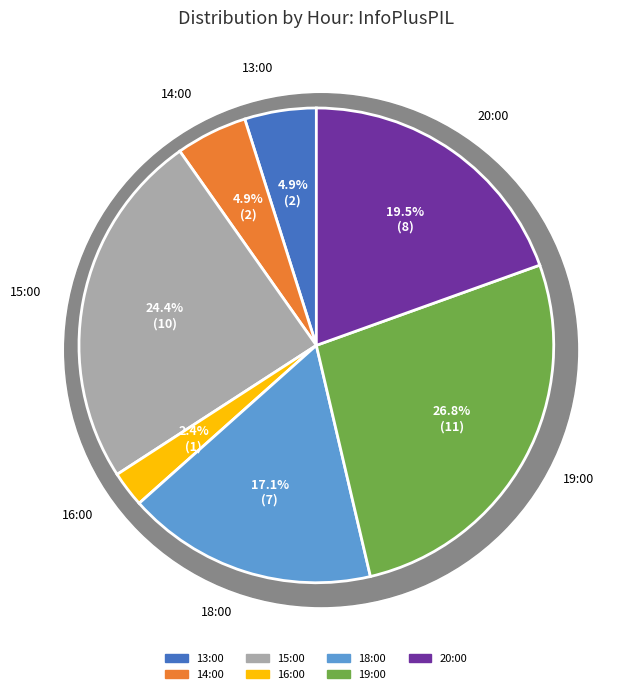

Approximately how many times larger is the value at 15:00 compared to 19:00?

0.9